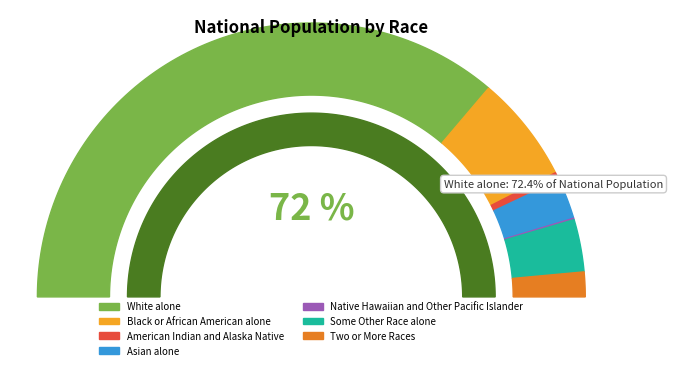

Combined, what portion of the pie is Native Hawaiian and Other Pacific Islander and American Indian and Alaska Native?

1.1%